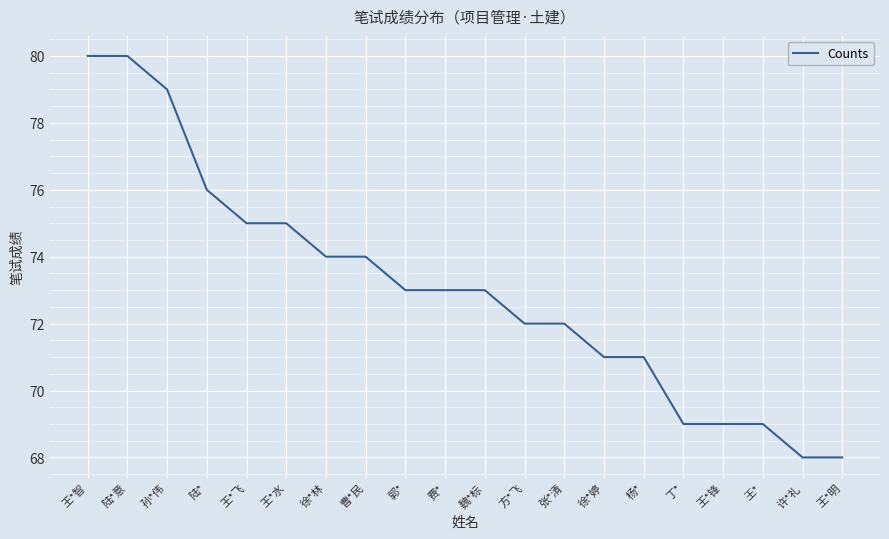

The value at 王*明 is 93. True or false?

False